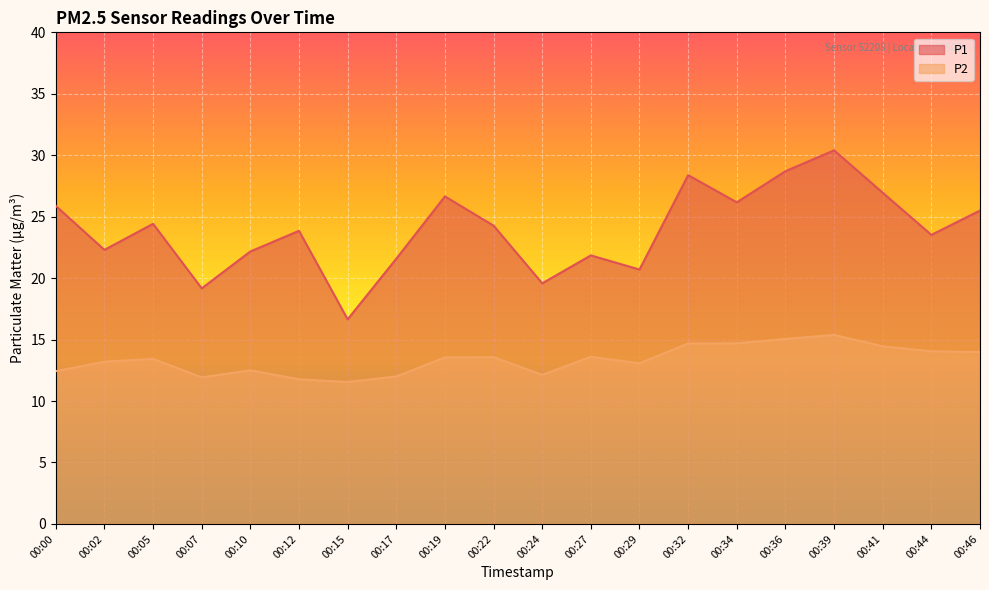

Which category has the highest value across all series?

00:39